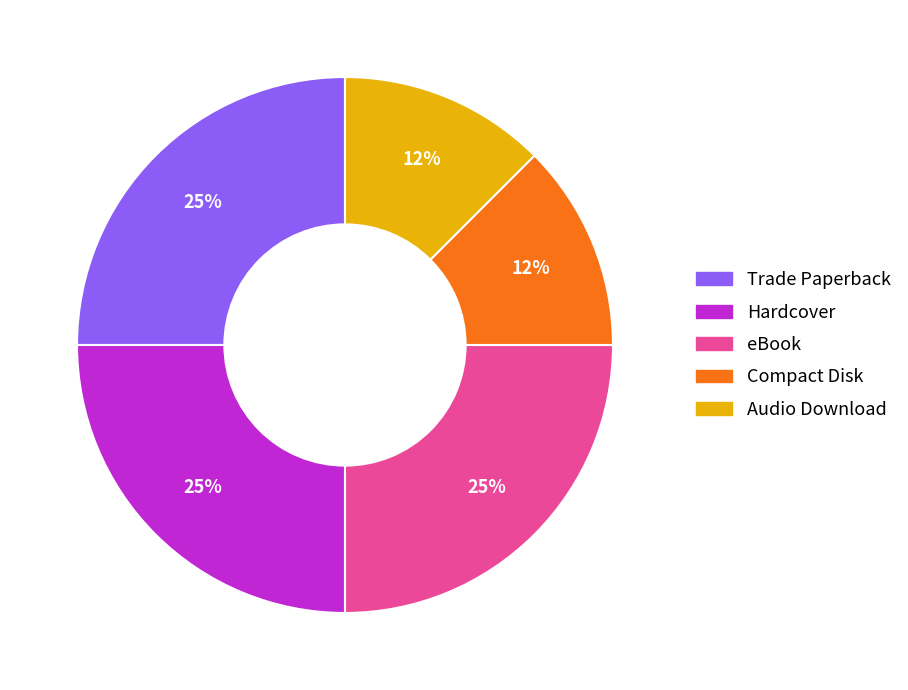

To the nearest percent, what portion does Hardcover represent?

25%